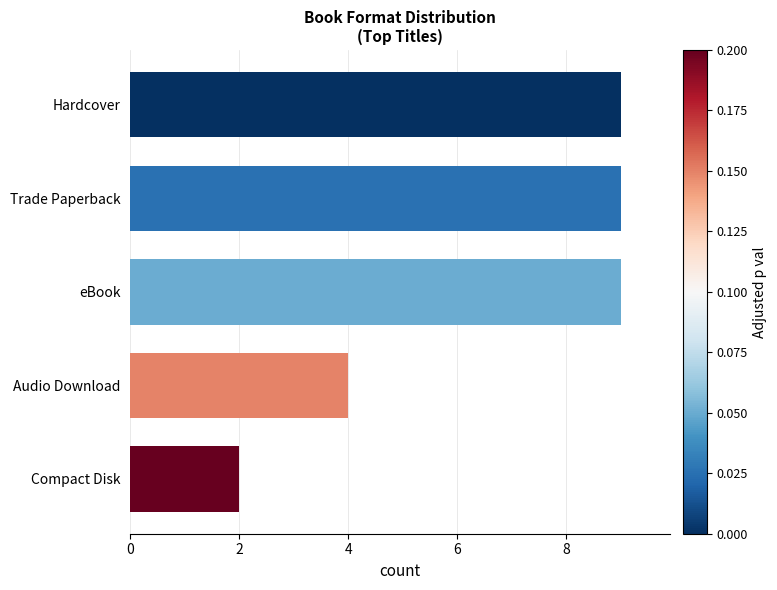

Approximately how many times larger is the value at eBook compared to Hardcover?

1.0